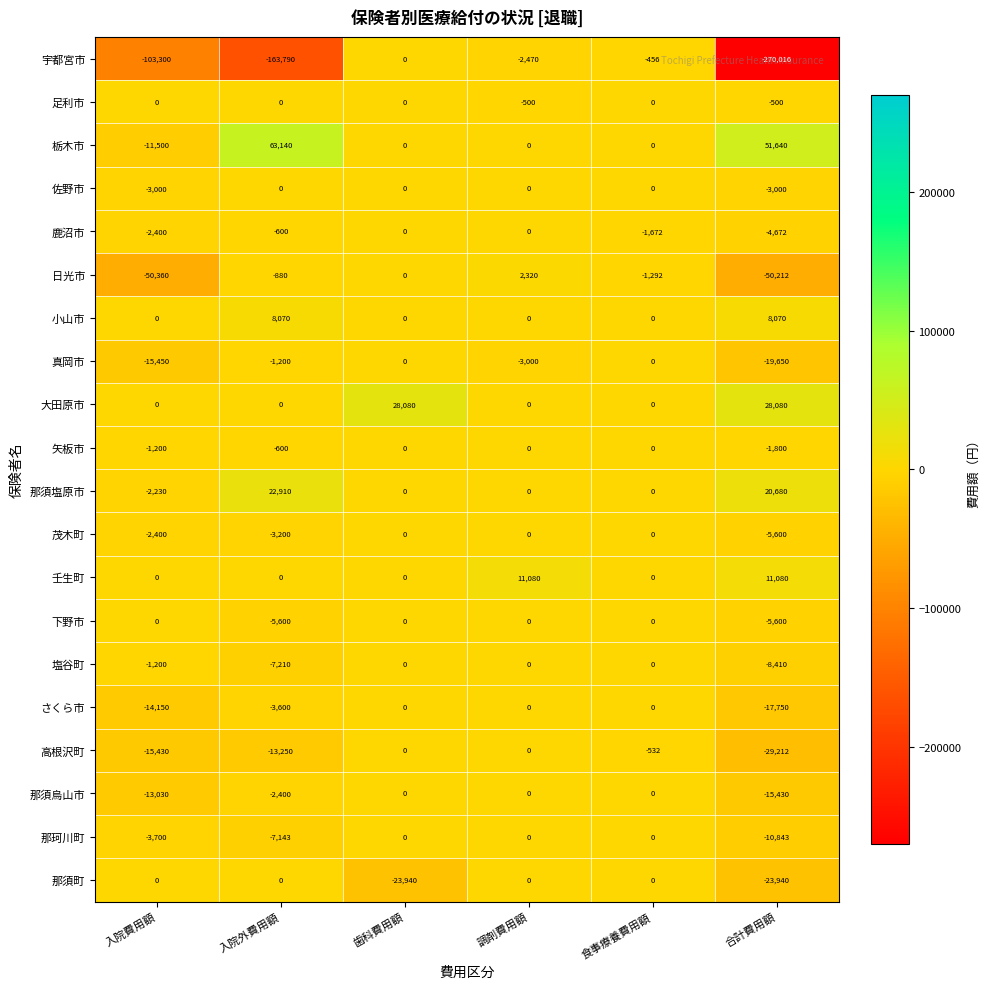

At which category does the chart reach its peak across all series?

入院外費用額